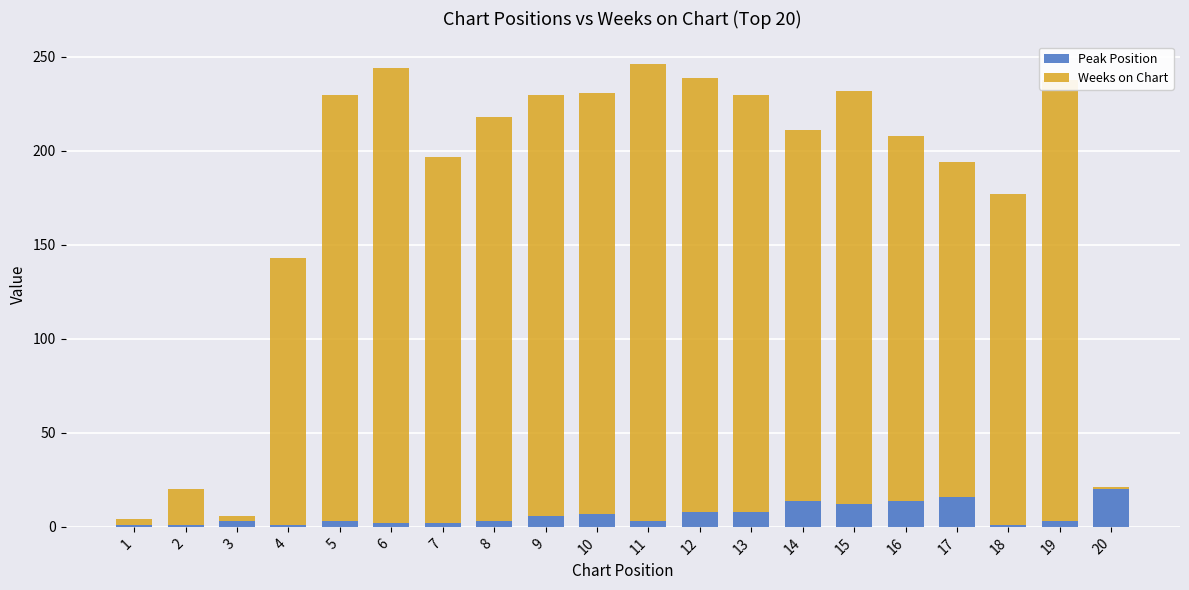

Are the bars grouped side by side (vs. stacked)?

No